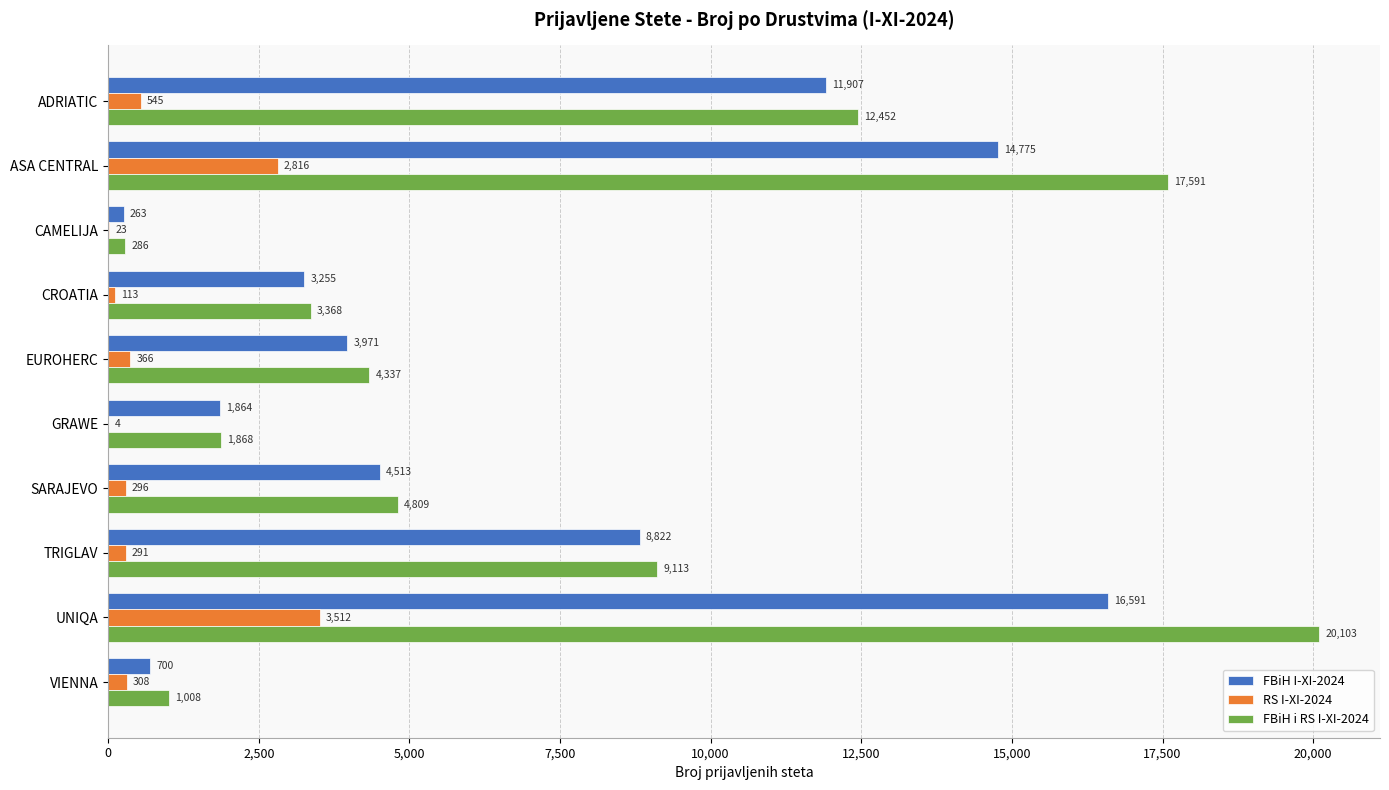

Which label corresponds to the largest value in the chart?

UNIQA